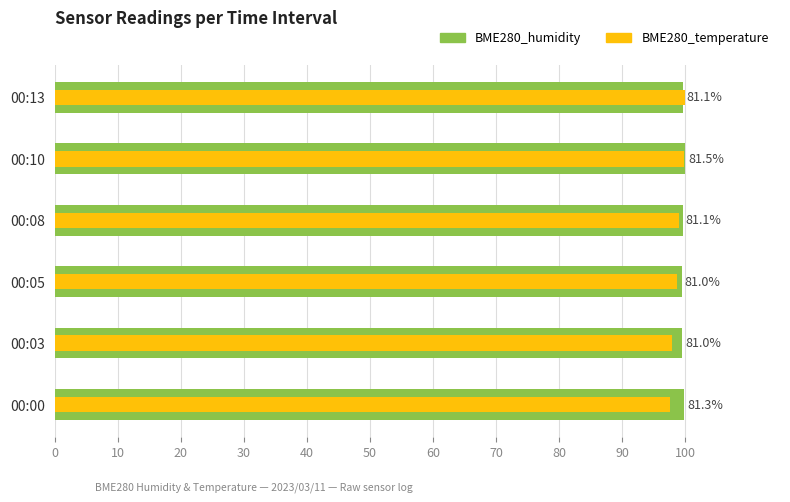

What is the minimum value for BME280_humidity?

99.4